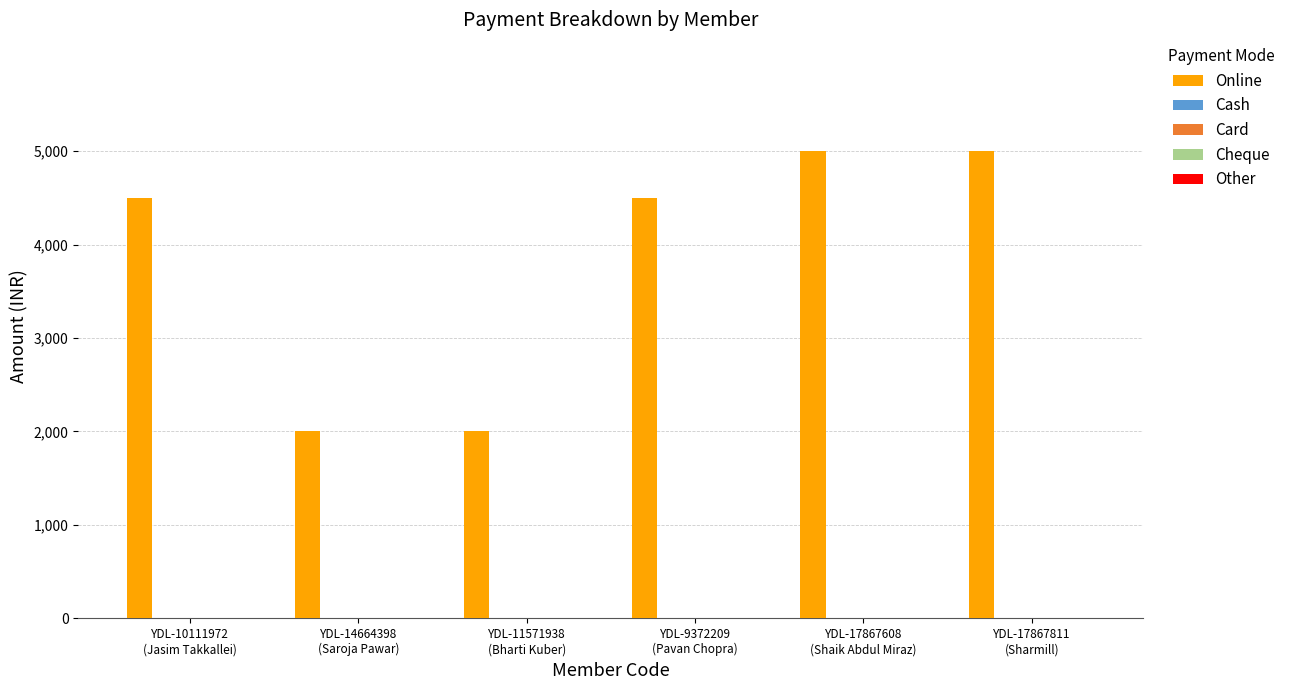

Reading right to left, list all the values displayed in this chart.

5000	5000	4500	2000	2000	4500